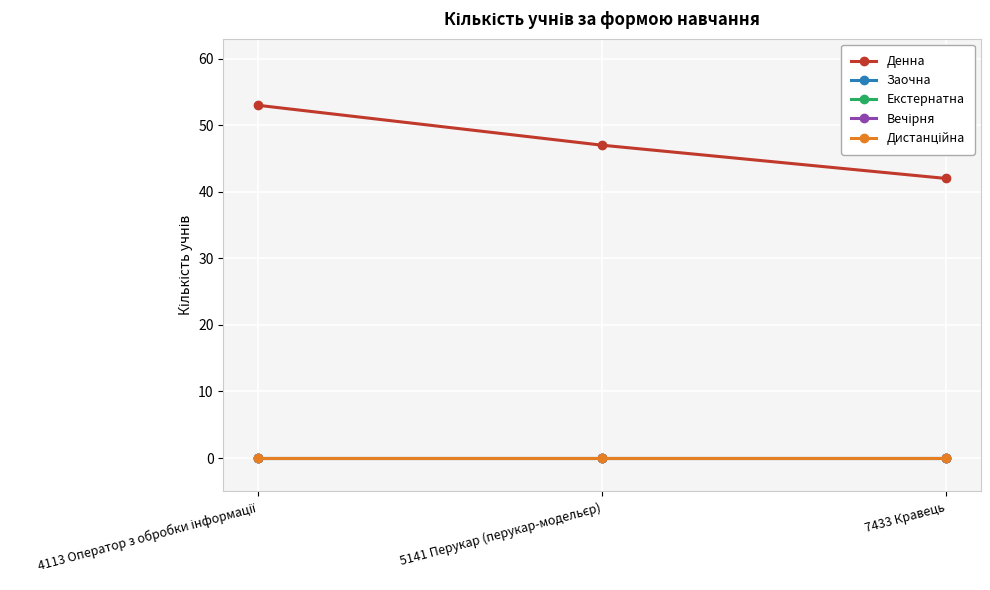

Reading right to left, list all the values displayed in this chart.

Денна: 7433 Кравець=42	5141 Перукар (перукар-модельєр)=47	4113 Оператор з обробки інформації=53
Заочна: 7433 Кравець=0	5141 Перукар (перукар-модельєр)=0	4113 Оператор з обробки інформації=0
Екстернатна: 7433 Кравець=0	5141 Перукар (перукар-модельєр)=0	4113 Оператор з обробки інформації=0
Вечірня: 7433 Кравець=0	5141 Перукар (перукар-модельєр)=0	4113 Оператор з обробки інформації=0
Дистанційна: 7433 Кравець=0	5141 Перукар (перукар-модельєр)=0	4113 Оператор з обробки інформації=0